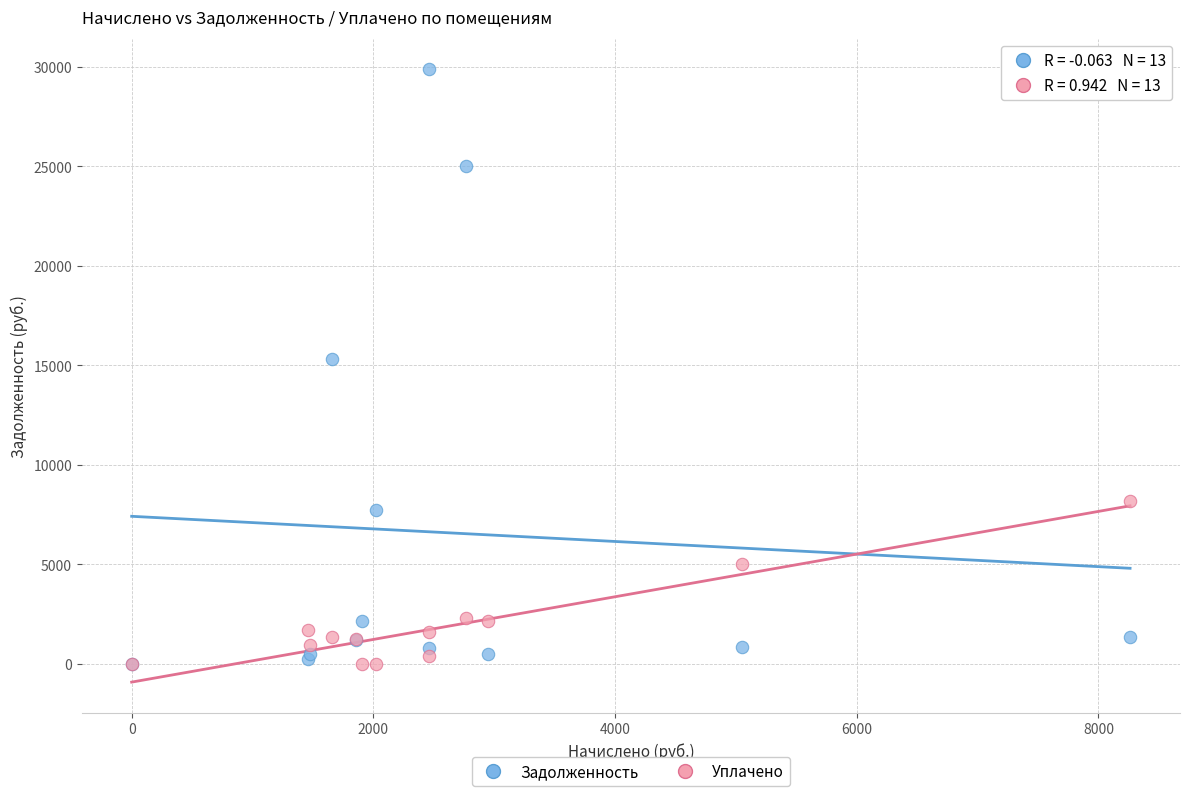

Across all series, what Y value is closest to 14940?

15312.1